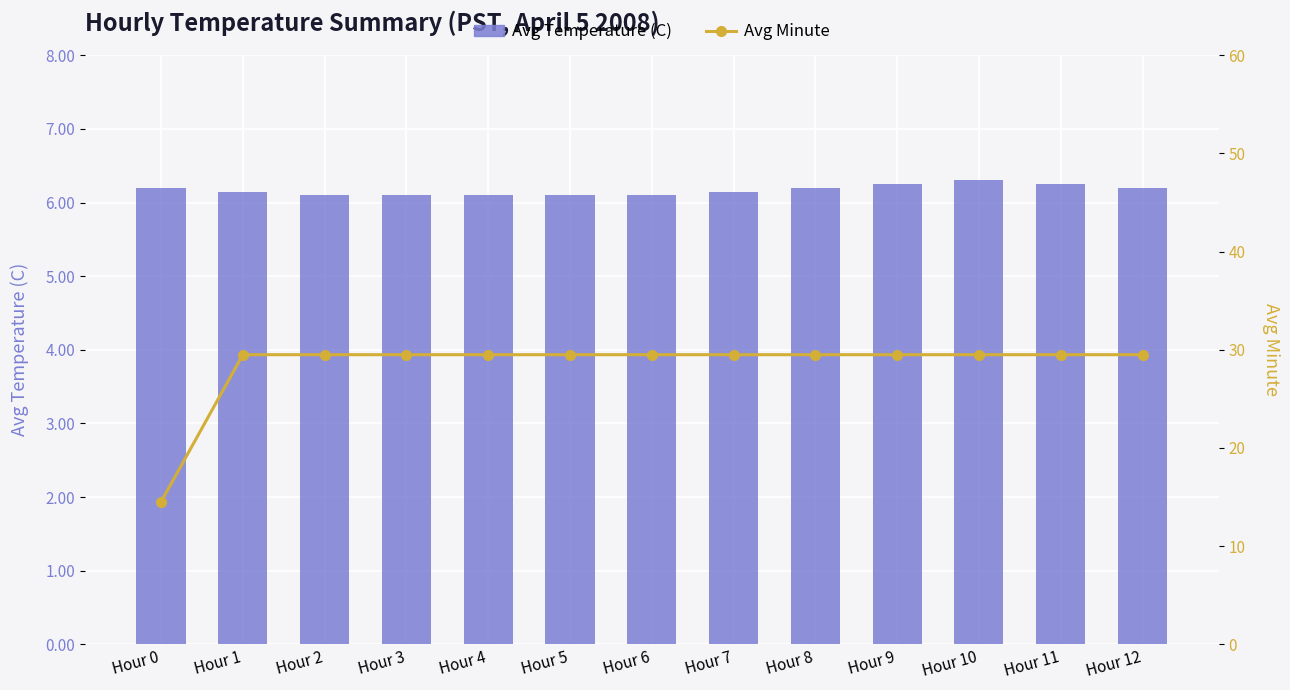

What is the total value across all series at Hour 8?

35.7